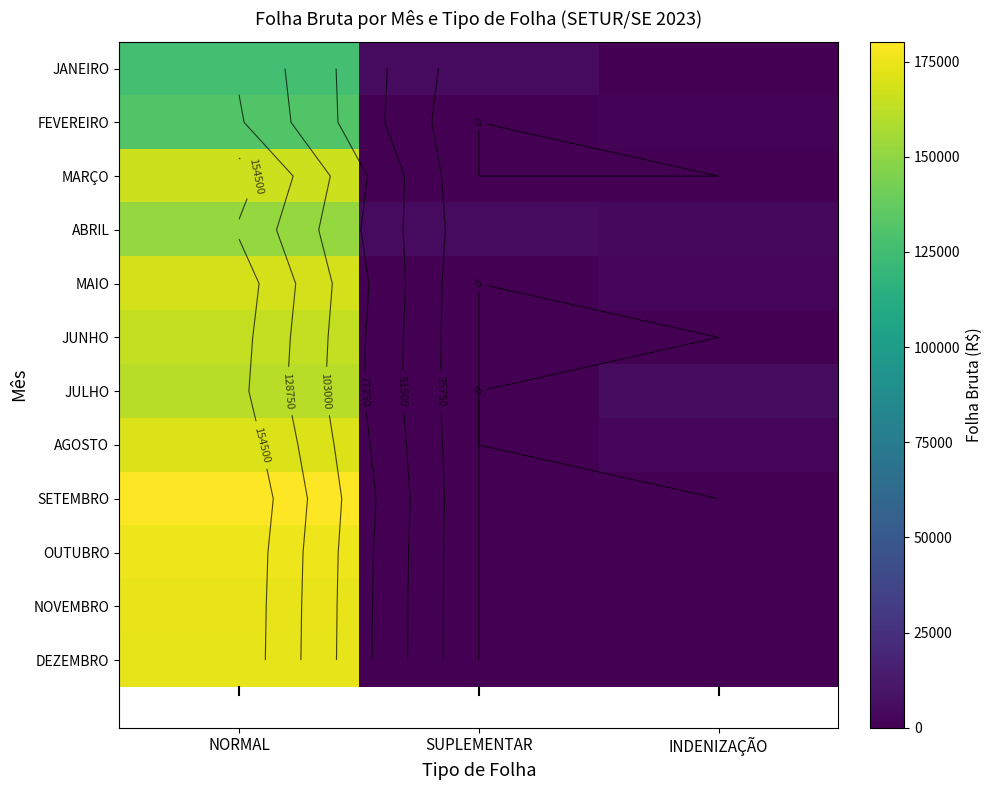

What is the difference between the MARÇO values at INDENIZAÇÃO and NORMAL?

166308.2